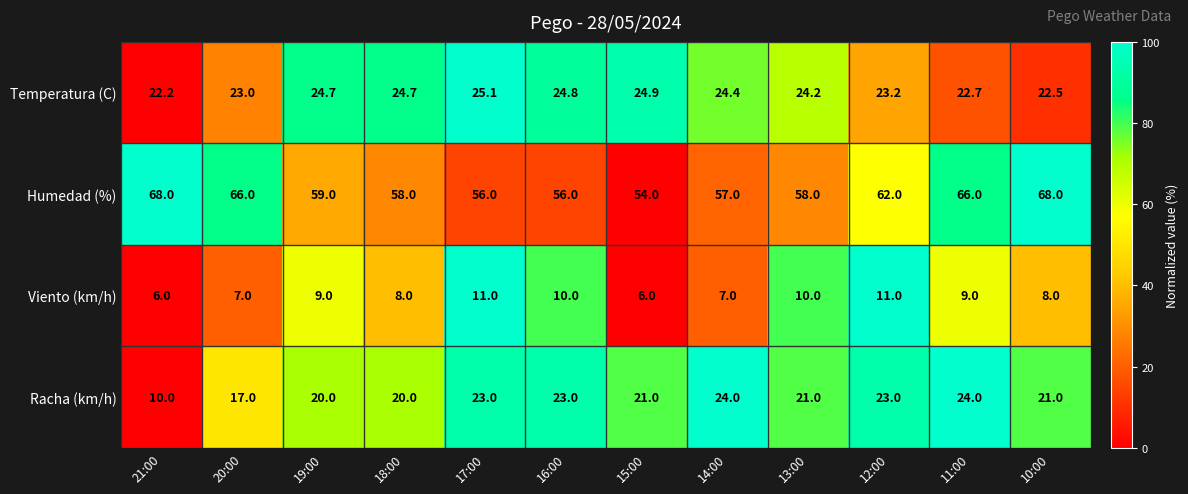

What is the highest value of the Temperatura (C) series?

25.1